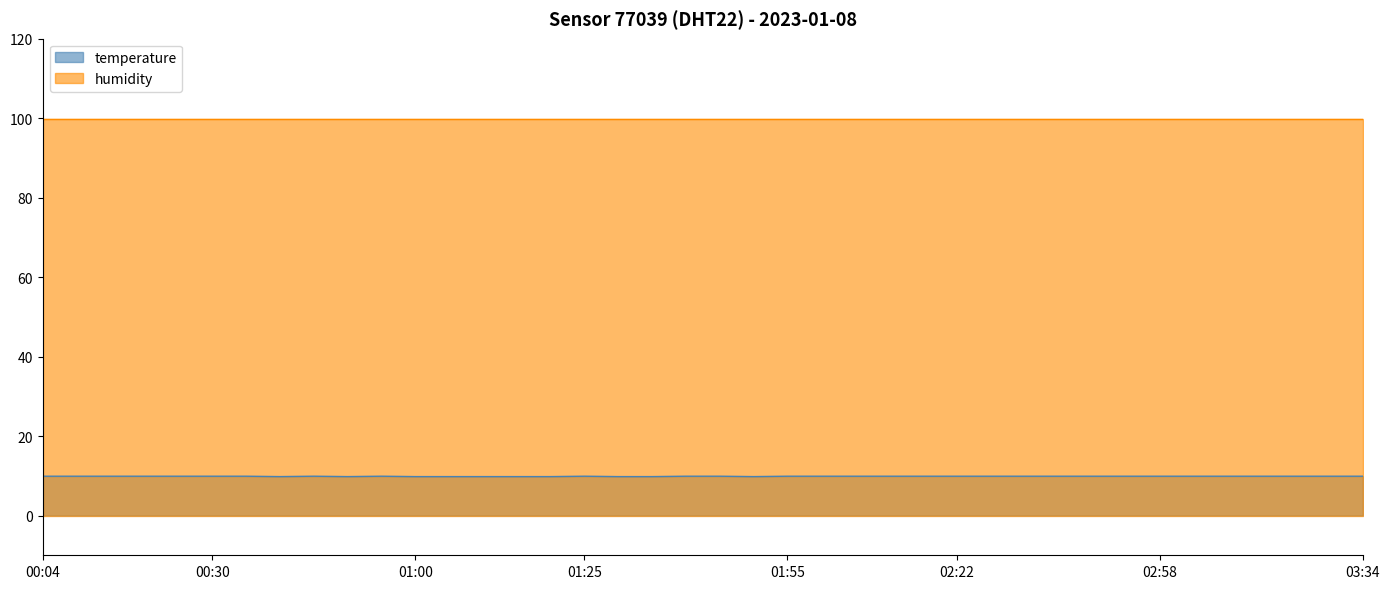

Count the number of categories in the chart.

40